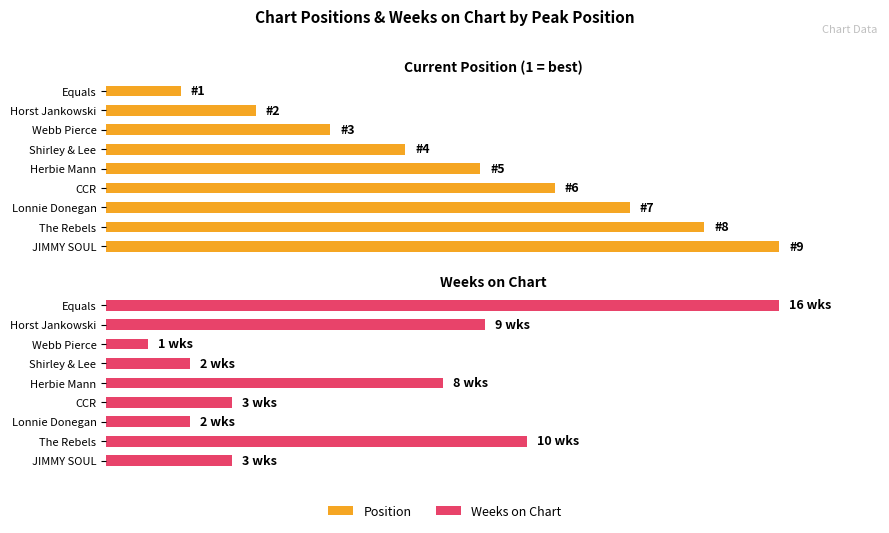

Which series has the largest range (max minus min)?

Weeks on Chart